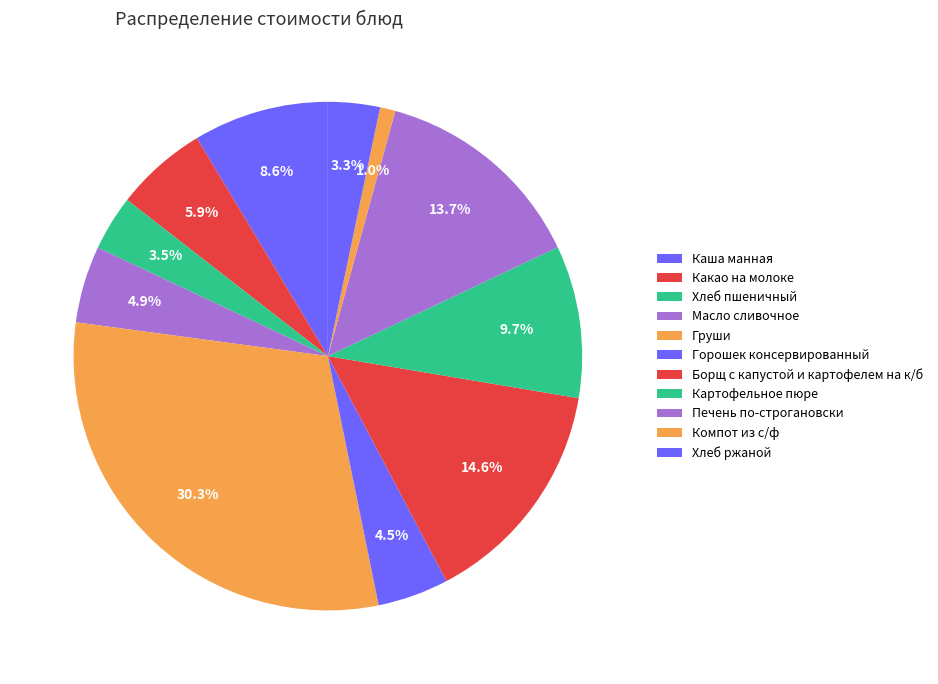

Rank the categories by value from highest to lowest.

Груши, Борщ с капустой и картофелем на к/б, Печень по-строгановски, Картофельное пюре, Каша манная, Какао на молоке, Масло сливочное, Горошек консервированный, Хлеб пшеничный, Хлеб ржаной, Компот из с/ф